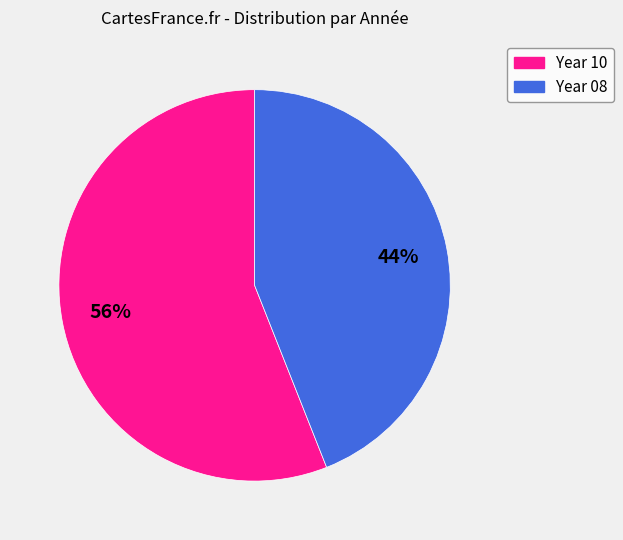

Does Year 10 represent more than half of the total?

Yes